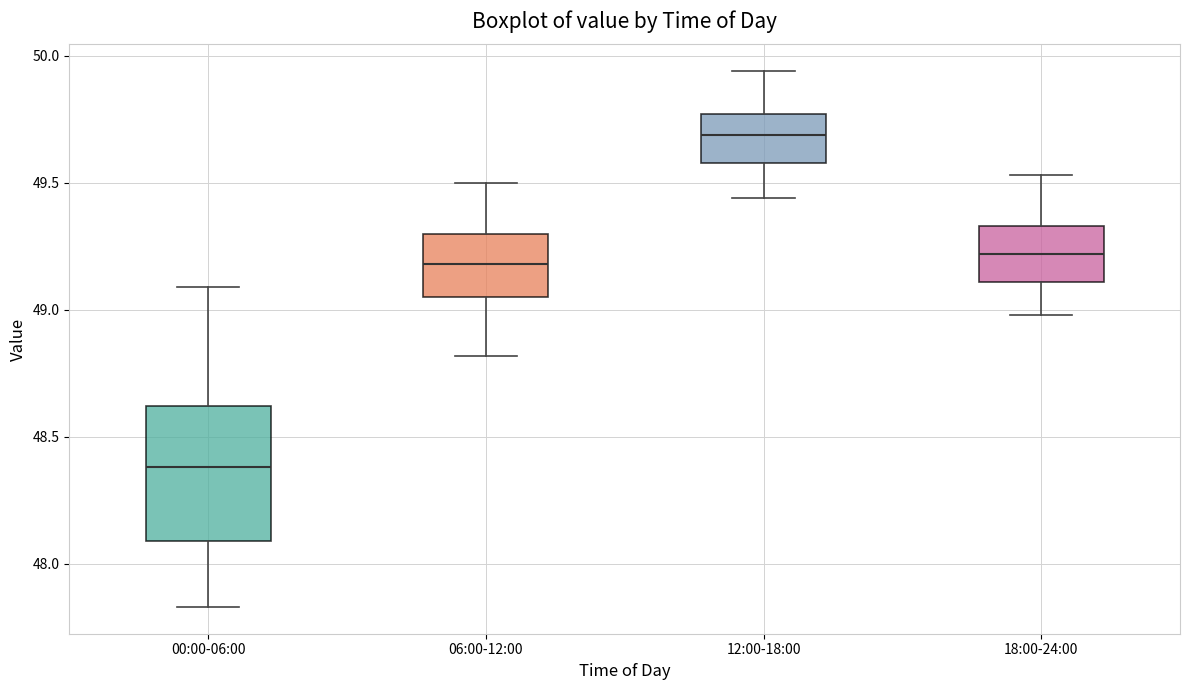

Which box is the tallest, from its lower edge to its upper edge?

00:00-06:00